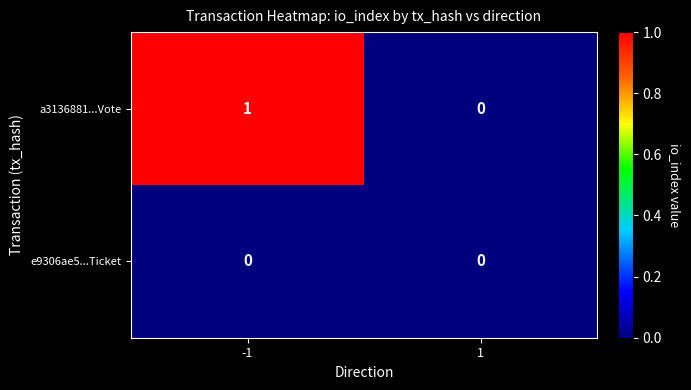

Which series has the largest total across all categories?

a3136881...Vote